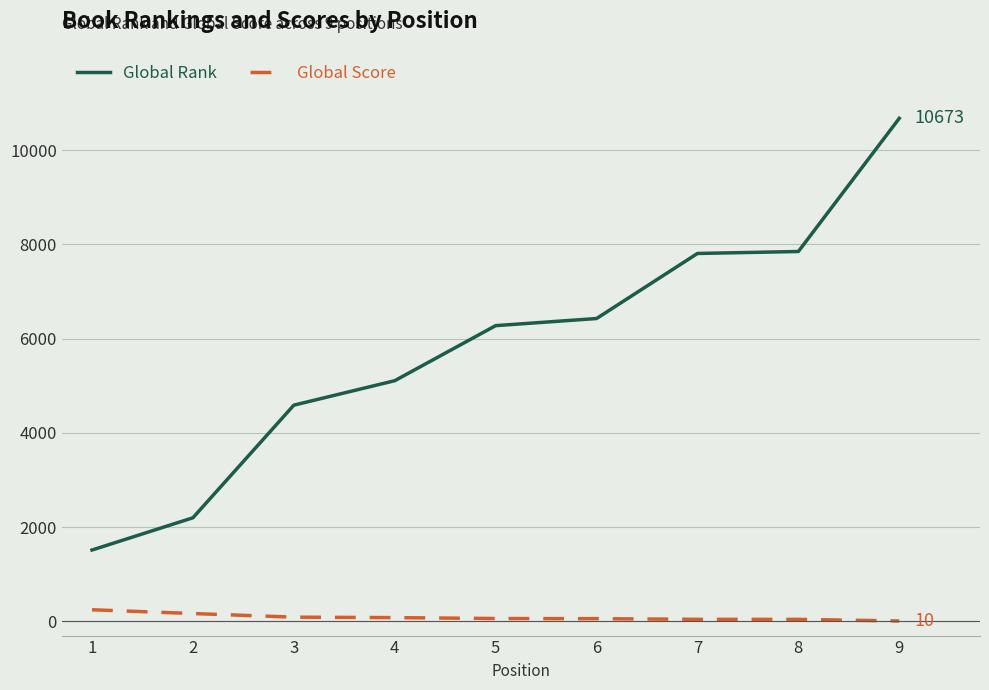

What is the spread (max minus min) of values at 2?

2031